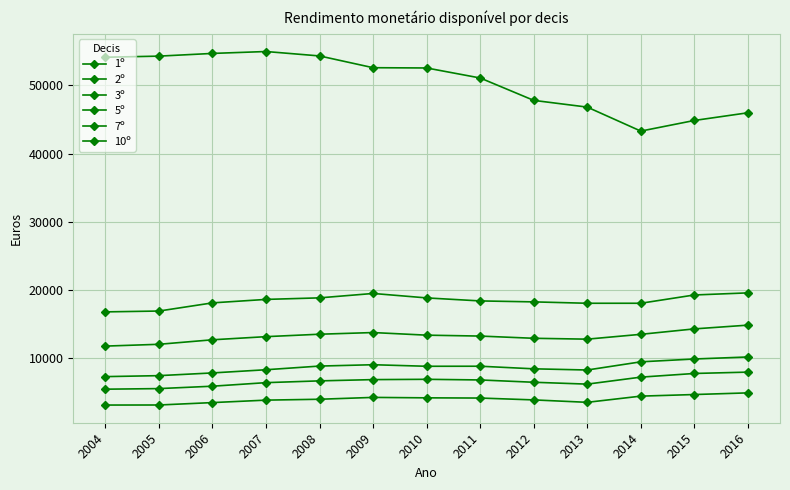

Which series changed the most between 2004 and 2007?

7º